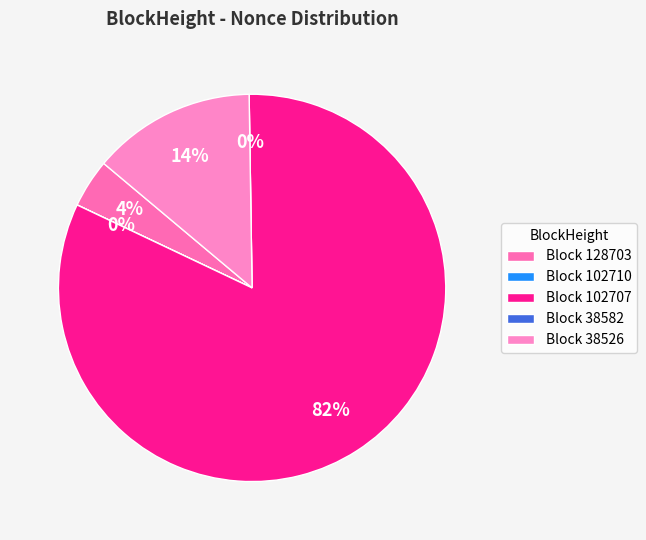

Do 38582 and 128703 together represent more than half of the pie?

No